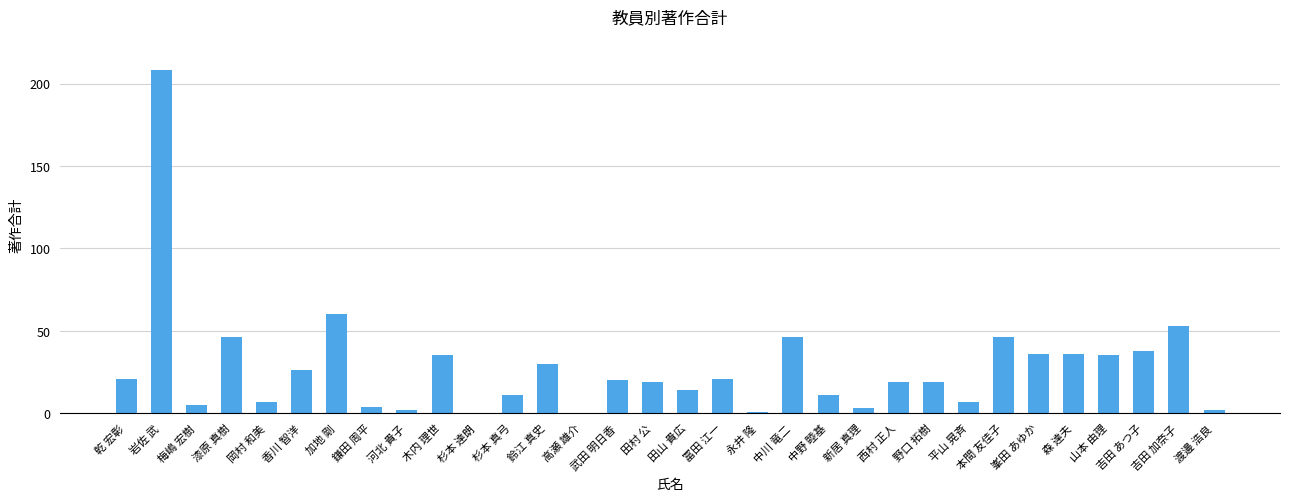

What is the change in value from 永井 隆 to 峯田 あゆか?

+35